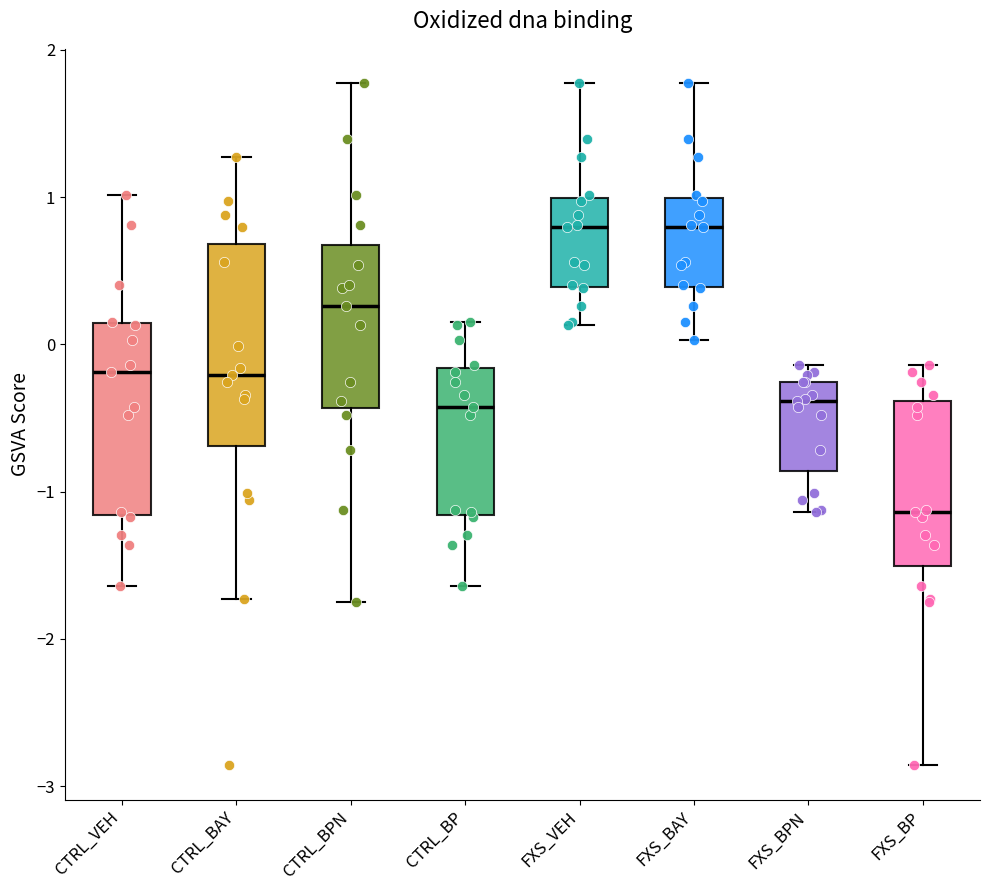

Where is the upper edge of the box for CTRL_BP on the y-axis? The values are not printed on the chart, so give them approximately, as read against the axis.

-0.2